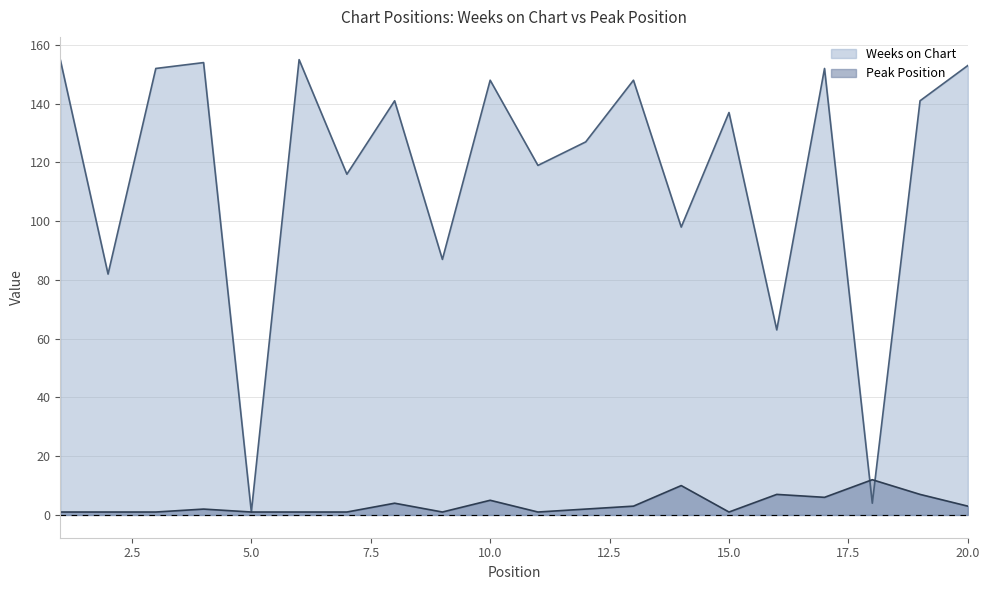

True or false: Weeks on Chart has a value of 152 at 3.

True